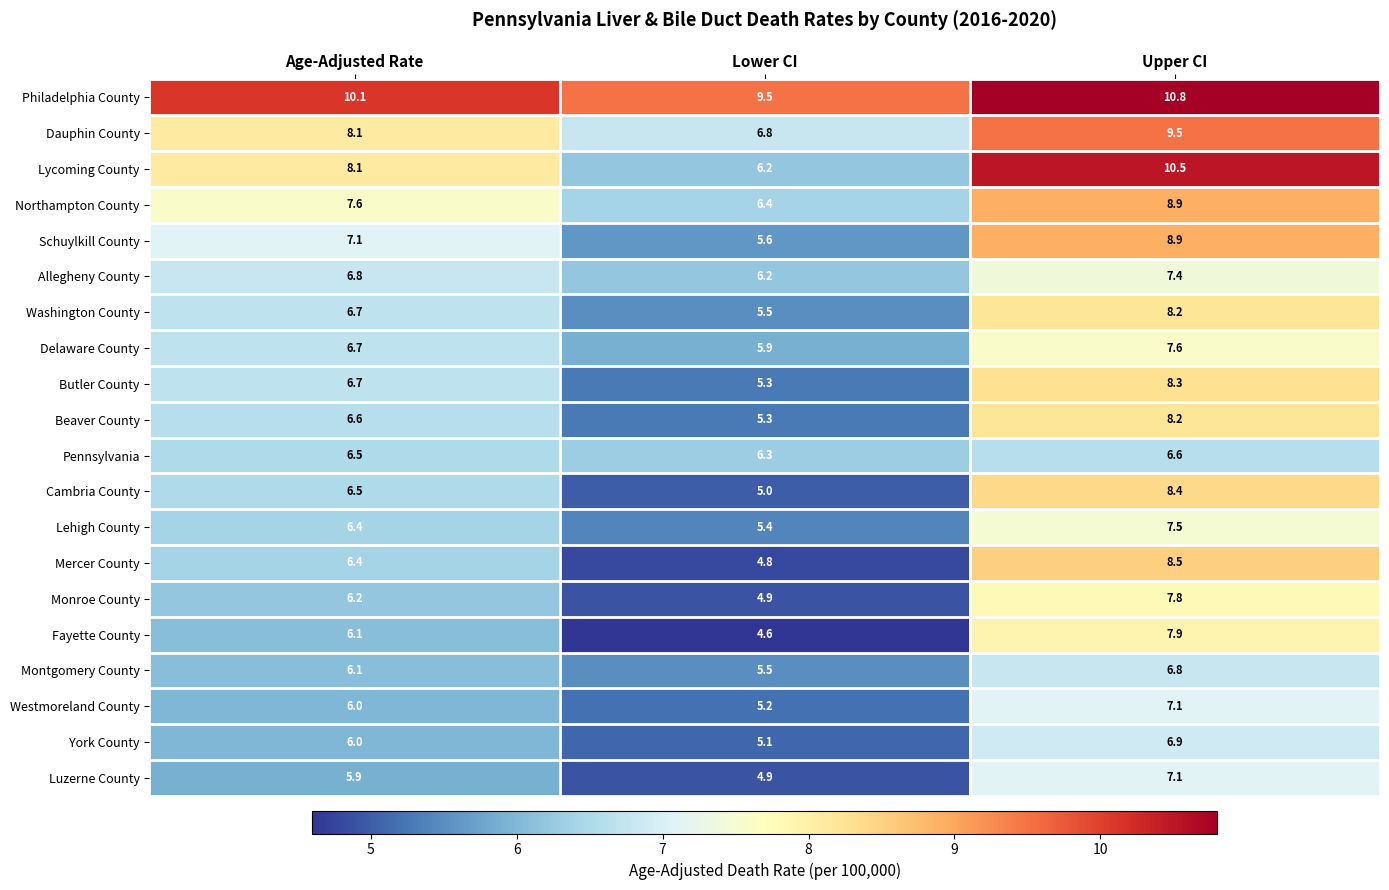

List the labels in order of Philadelphia County value, smallest first.

Lower CI, Age-Adjusted Rate, Upper CI